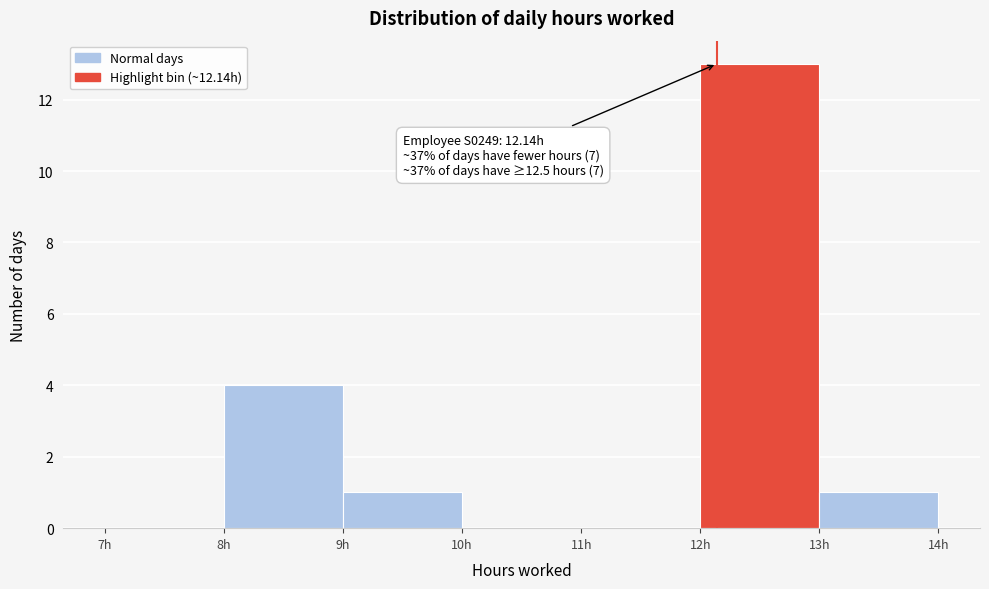

Which range on the x-axis has the tallest bar?

12 to 13